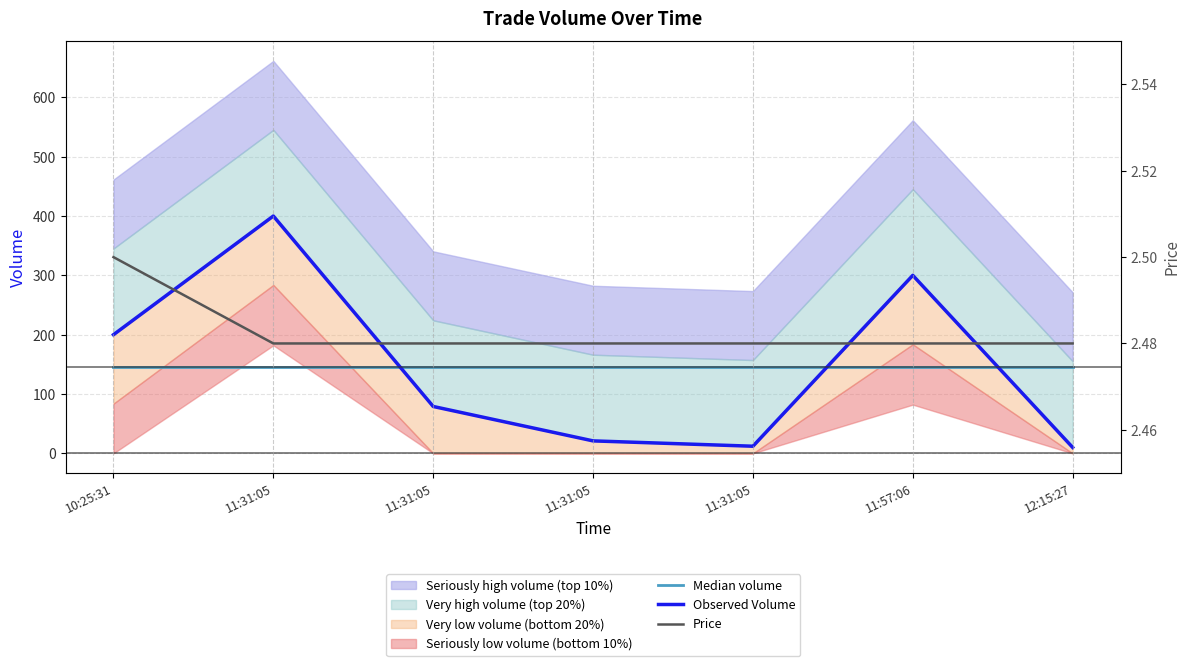

At which label does Price reach its peak?

10:25:31